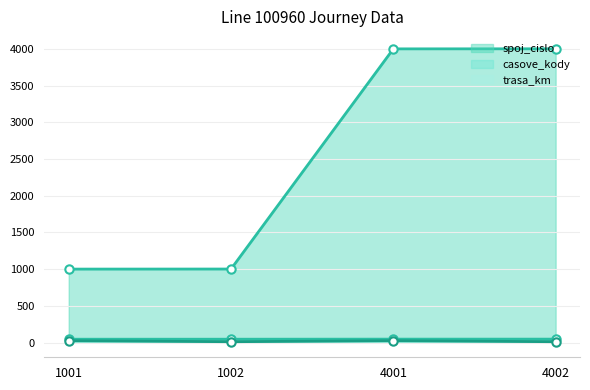

Reading left to right, transcribe all the data shown in this chart.

spoj_cislo line: 1001	1002	4001	4002
casove_kody line: 46	46	47	47
trasa_km line: 26	12	26	12